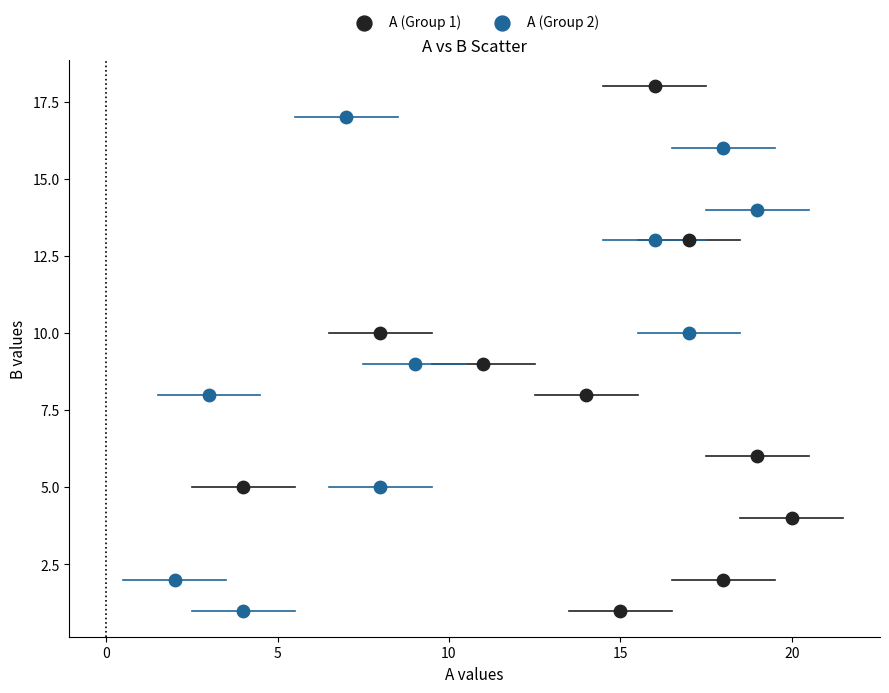

Which series contains the highest Y value?

A (Group 1)